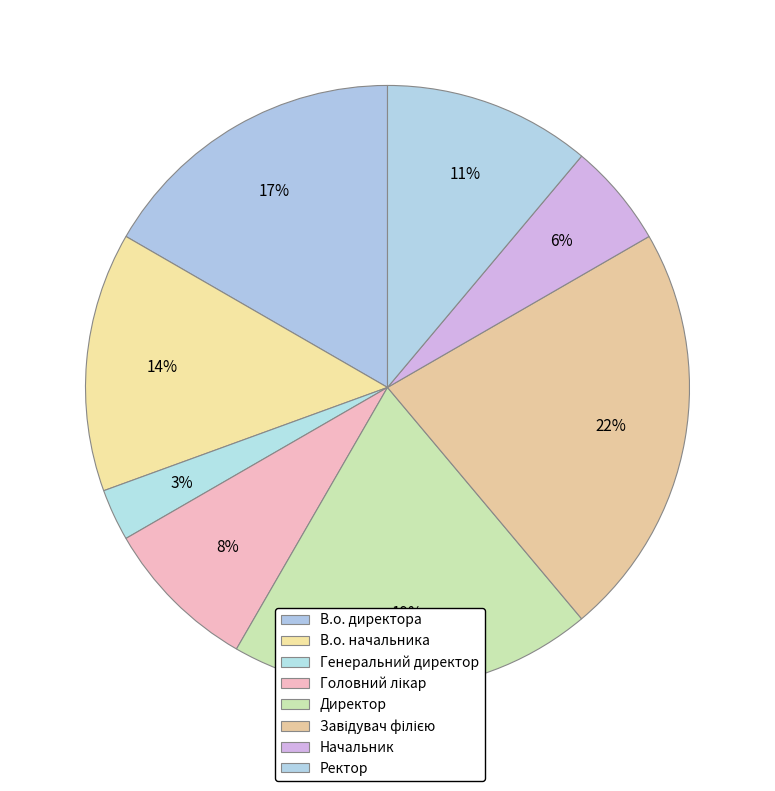

How many segments does this pie chart have?

8